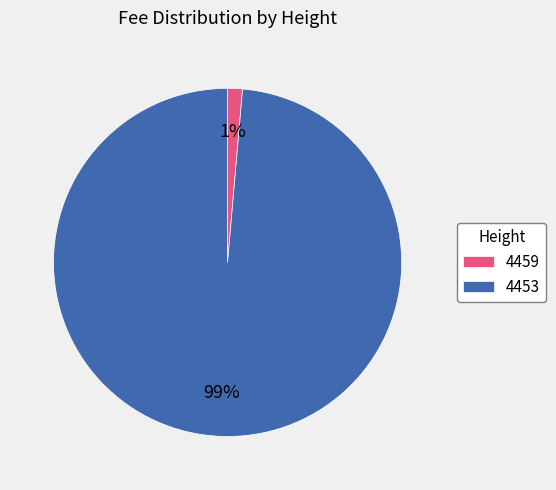

How many segments does this pie chart have?

2